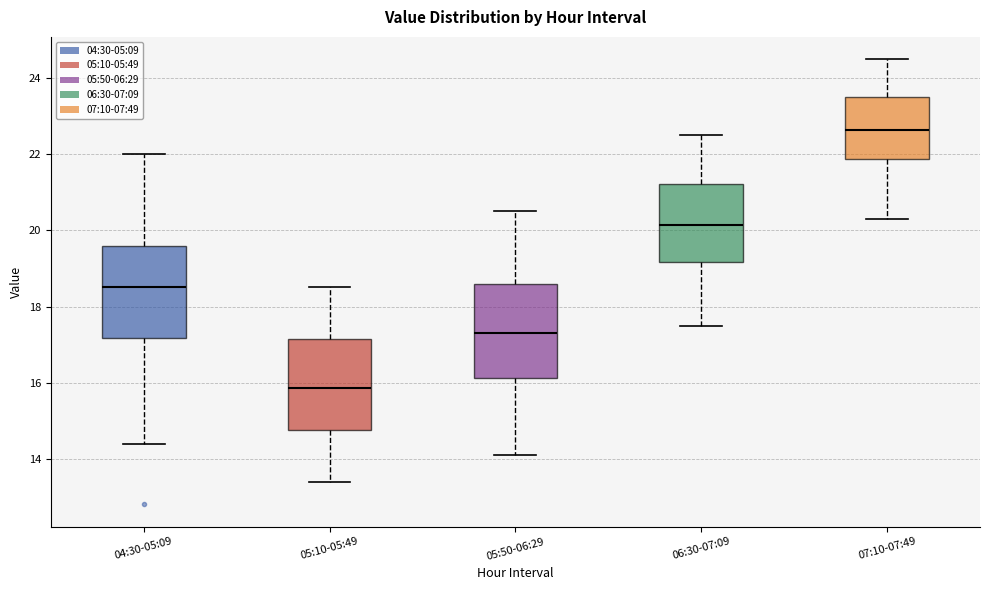

Where does the lower whisker of the box for 05:50-06:29 end on the y-axis? The values are not printed on the chart, so give them approximately, as read against the axis.

14.2